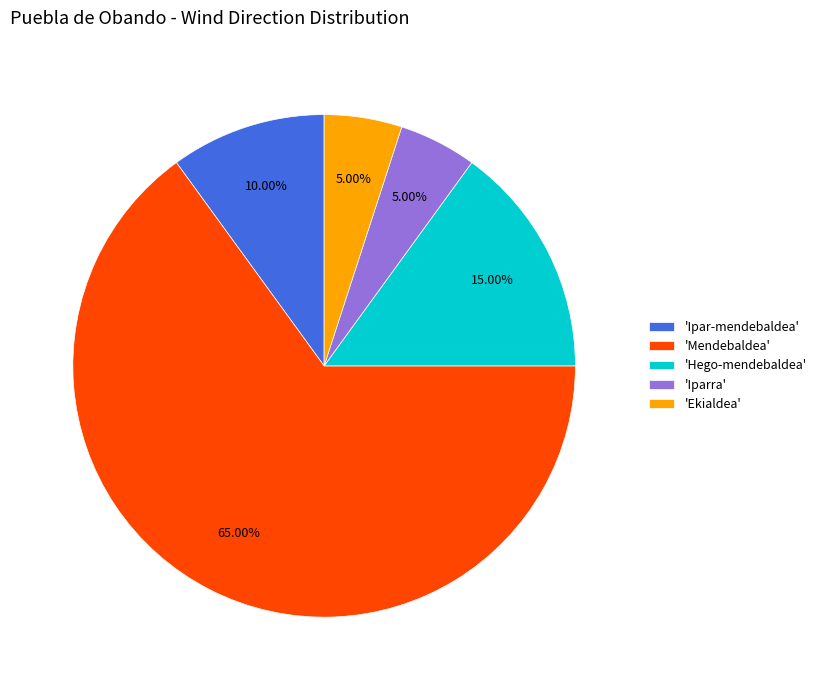

Is there any slice that represents more than half of the pie?

Yes